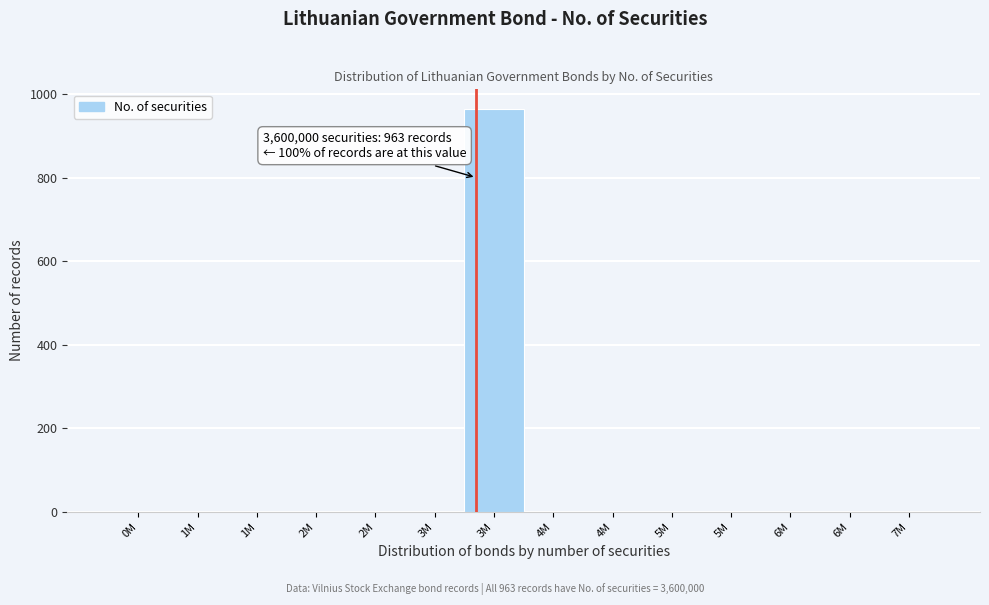

How many data points are above 0?

1